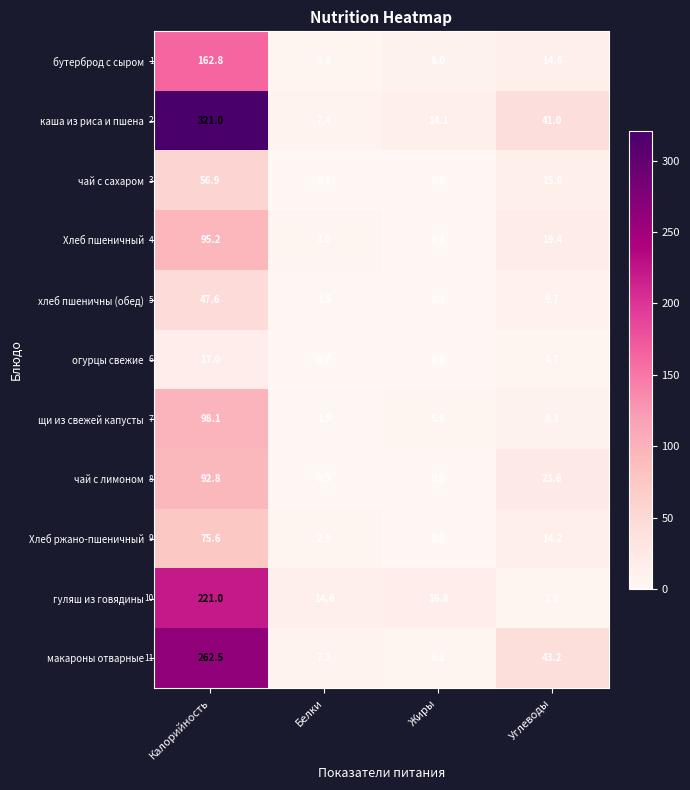

The Хлеб ржано-пшеничный series shows 25.3 at Калорийность. True or false?

False